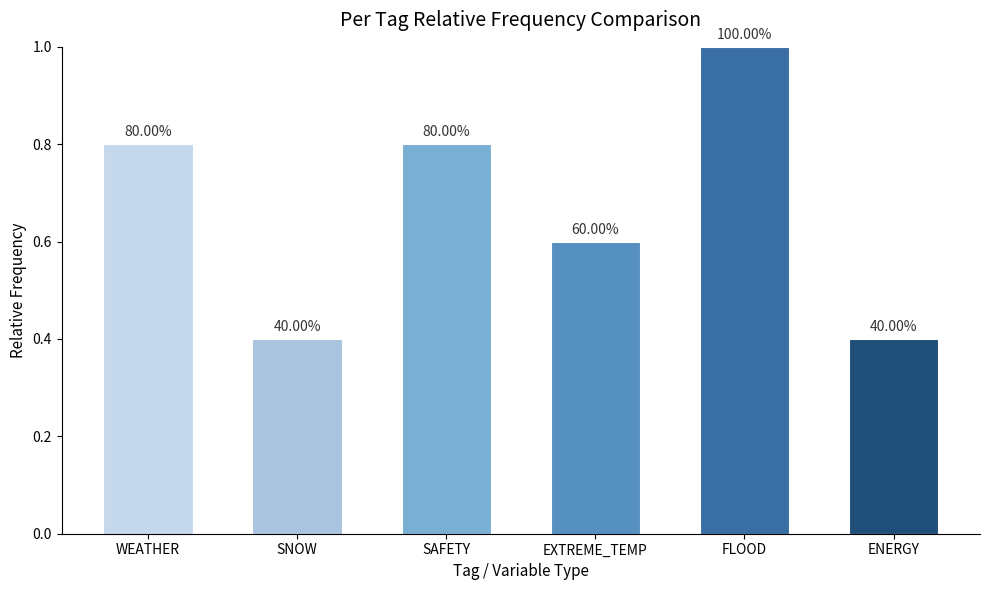

Reading left to right, extract all data points from this chart.

0.8	0.4	0.8	0.6	1.0	0.4